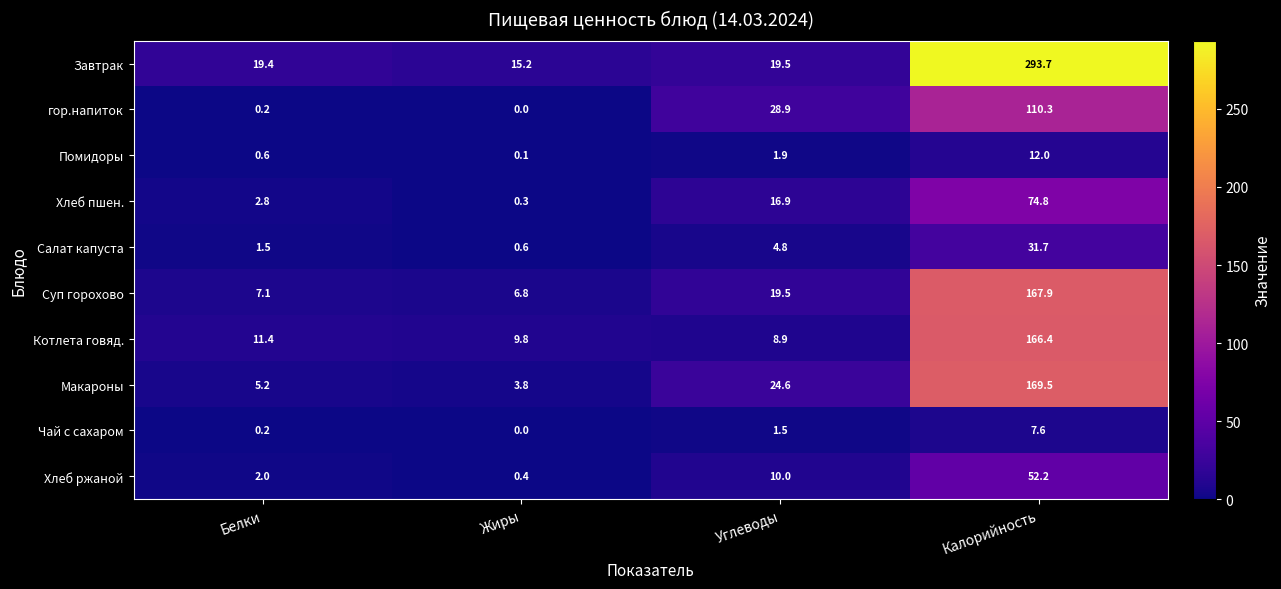

Is the value of Завтрак at Белки greater than the value of Помидоры at Углеводы?

Yes